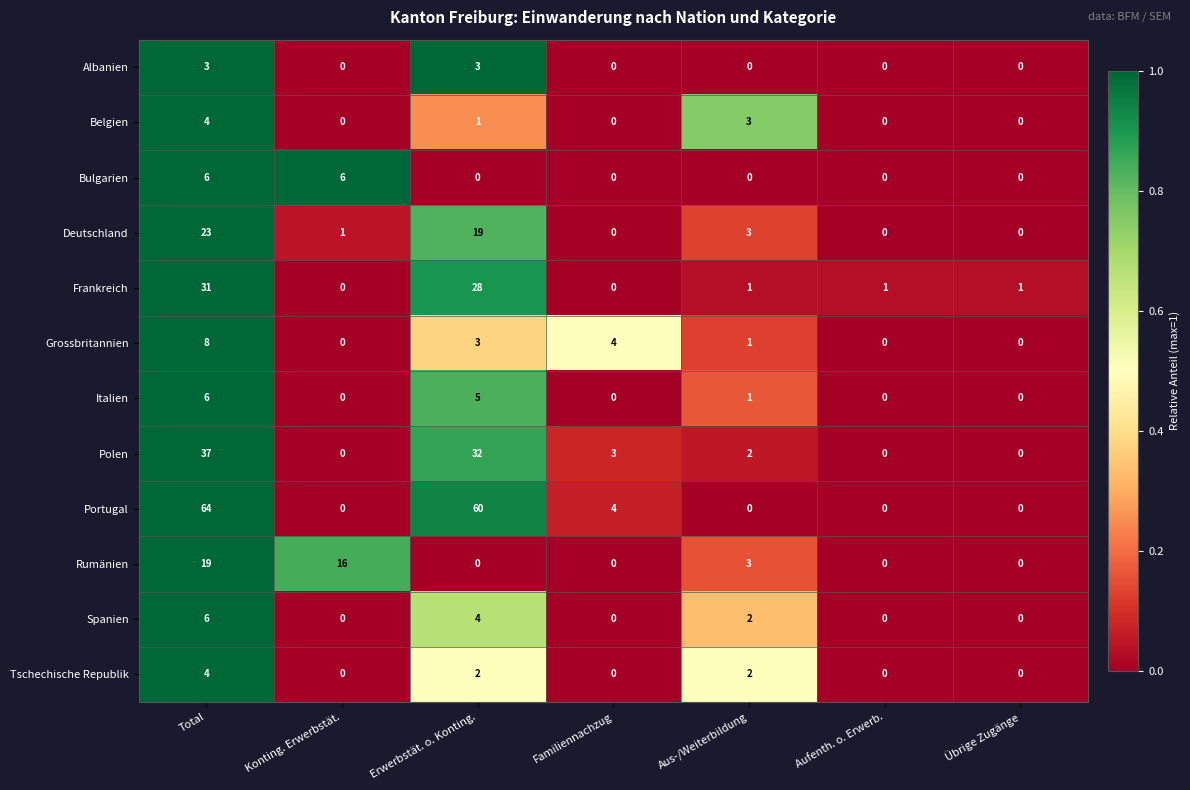

What is the sum of all Deutschland values?

46